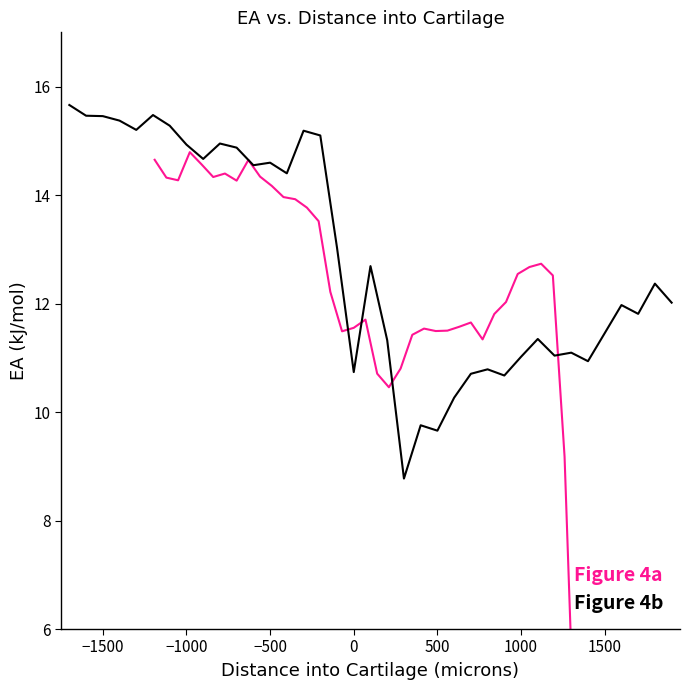

In Figure 4b, how many points are lower than both neighbors (excluding endpoints)?

11